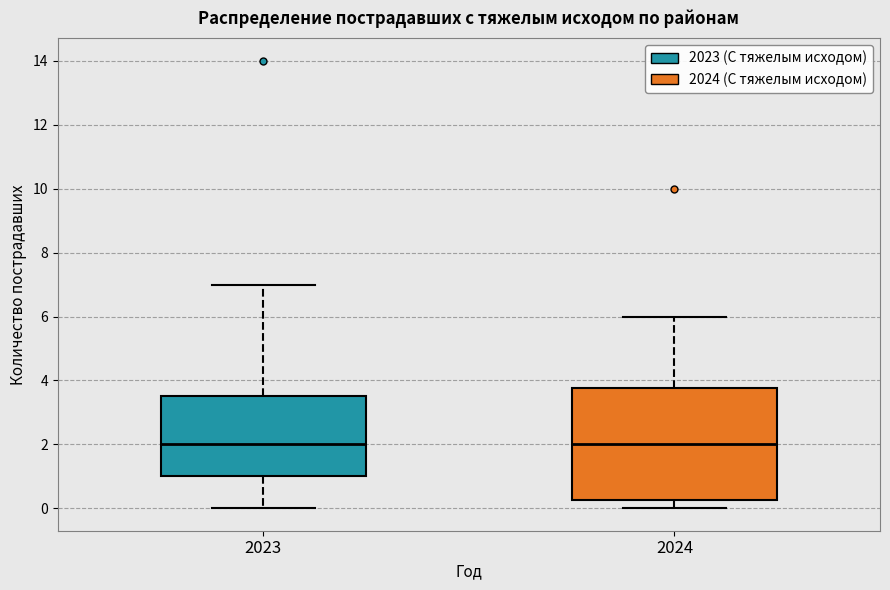

Reading left to right, transcribe this box plot: for each box, give where its median line is, the range the box spans, and where its two whiskers end, as read against the y-axis. The values are not printed on the chart, so give them approximately, as read against the axis.

2023: median 2.0, box 1.0 to 3.6, whiskers 0.0 to 7.0
2024: median 2.0, box 0.2 to 3.8, whiskers 0.0 to 6.0